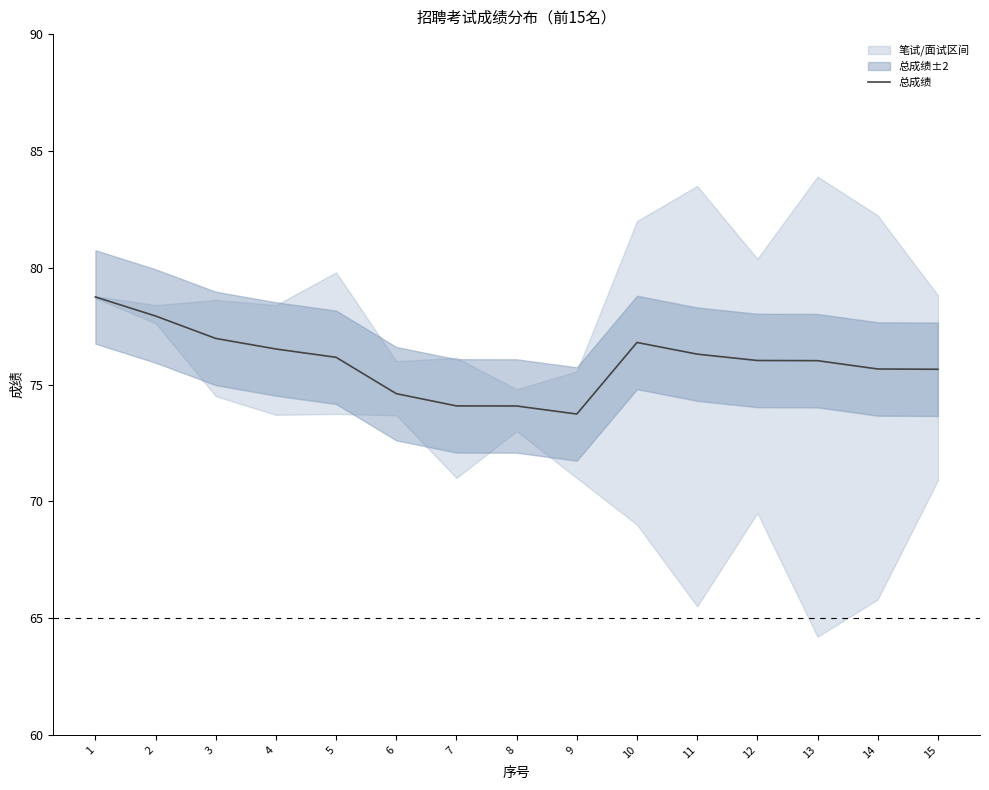

List the labels in order of value, largest first.

1, 2, 3, 10, 4, 11, 5, 12, 13, 14, 15, 6, 7, 8, 9